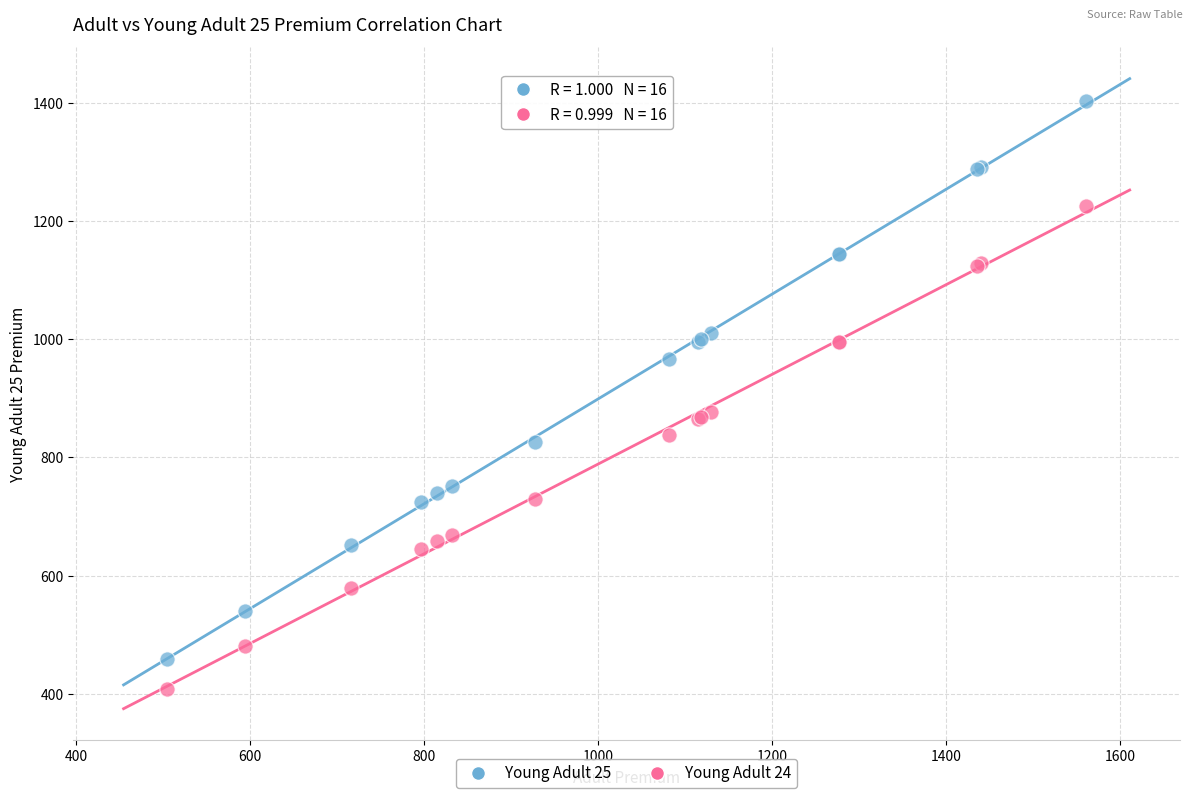

Which series contains the lowest Y value?

Young Adult 24